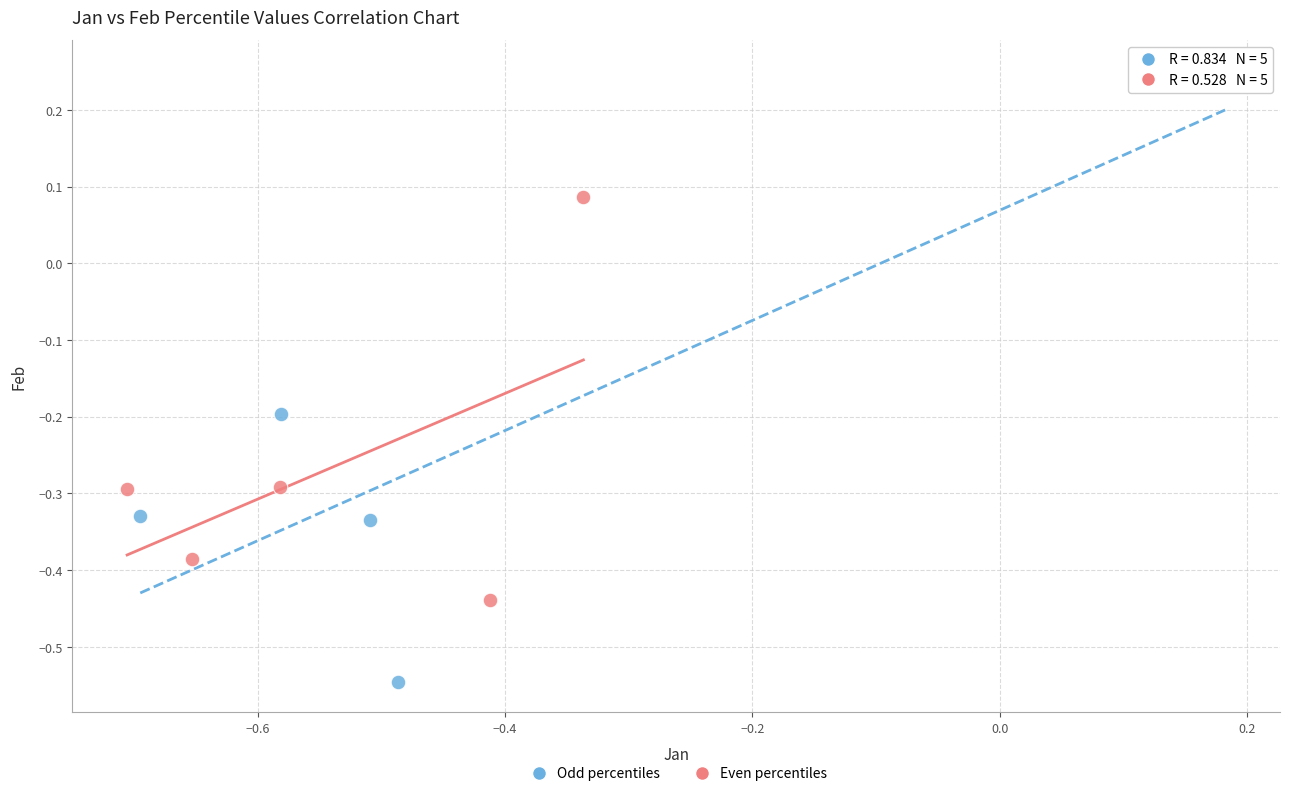

Which series contains the lowest Y value?

Odd percentiles